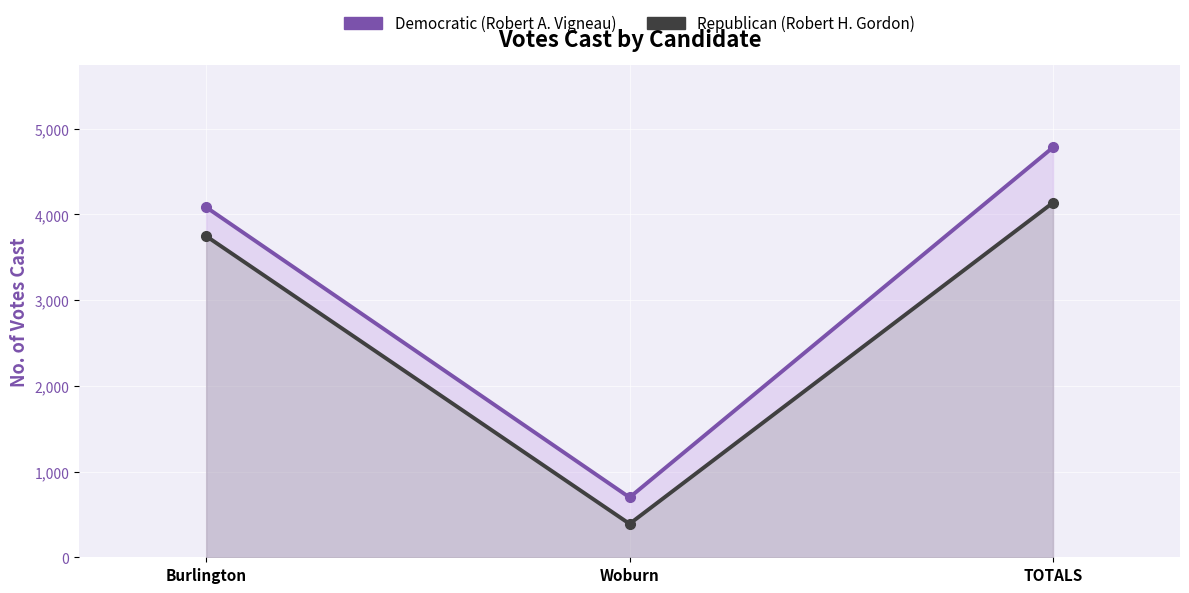

Is the value of Democratic (Robert A. Vigneau) at Woburn greater than the value of Republican (Robert H. Gordon) at Woburn?

Yes